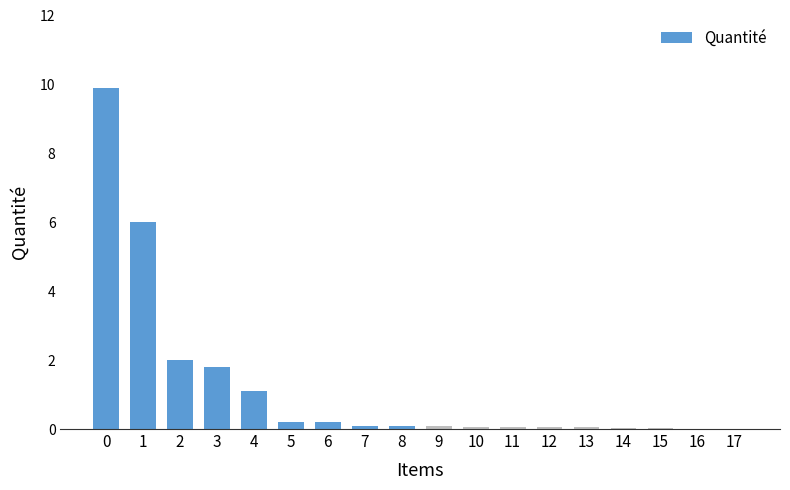

The chart shows a value of 0.0 at 12. True or false?

True